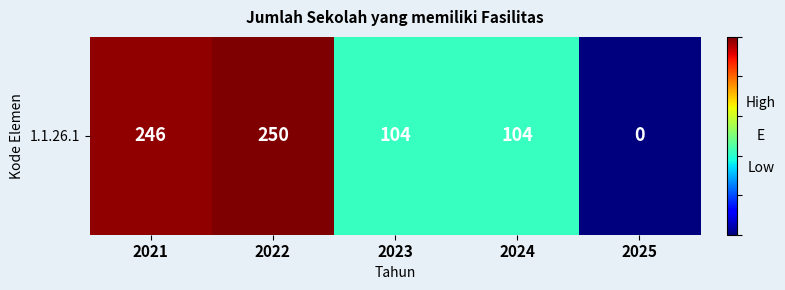

How many series are shown in this chart?

1